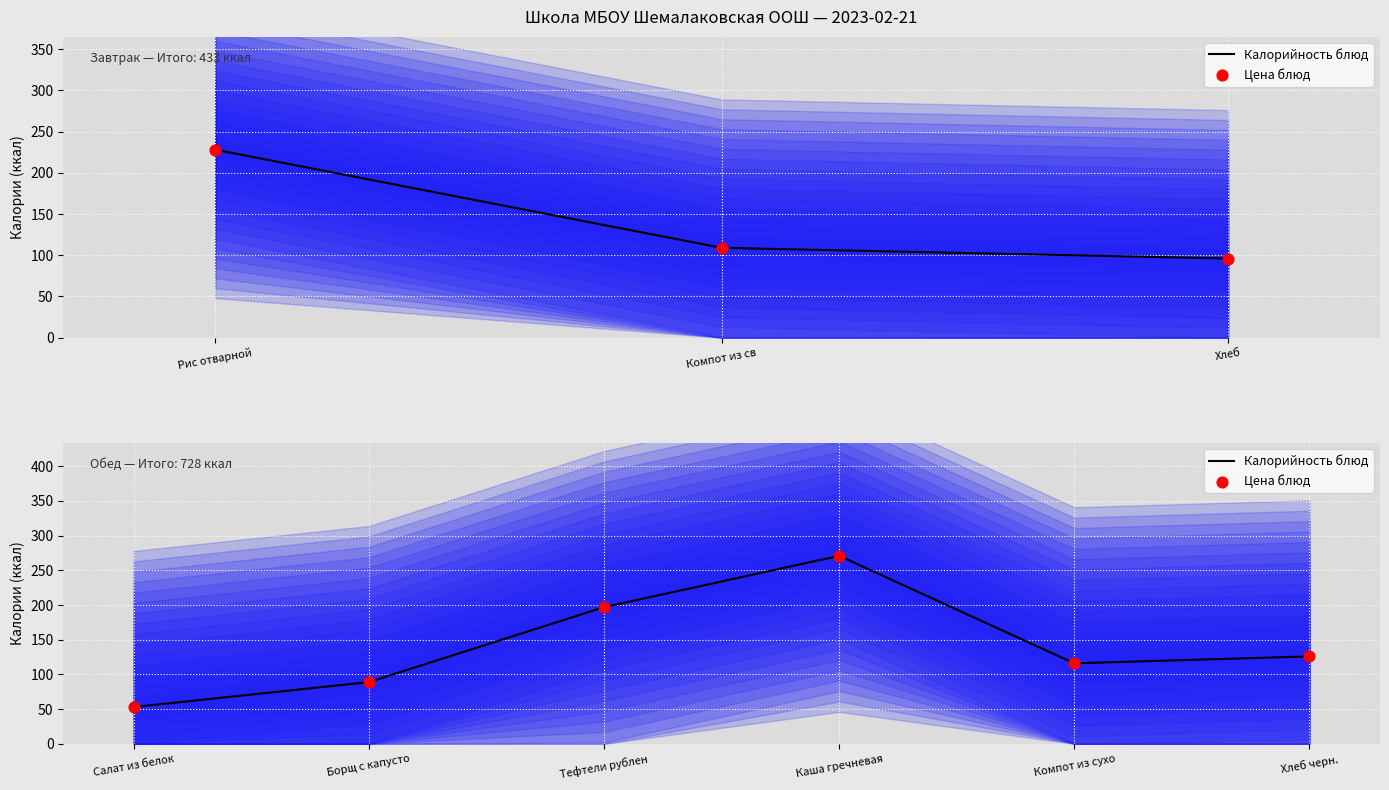

What are all the series names shown in the legend?

Калорийность блюд, Цена блюд